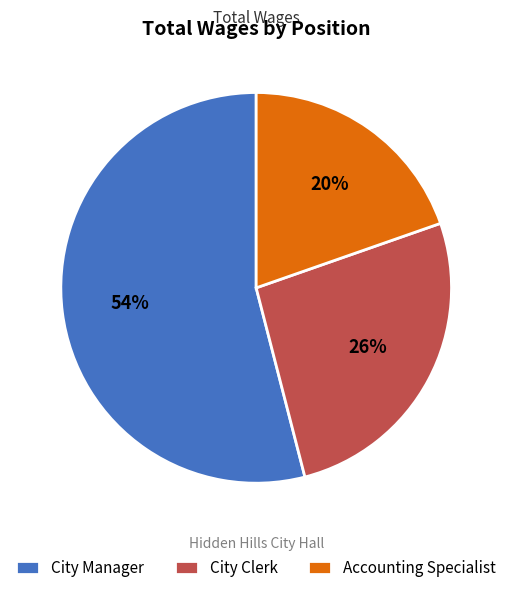

Approximately how many times larger is the value at City Manager compared to City Clerk?

2.1